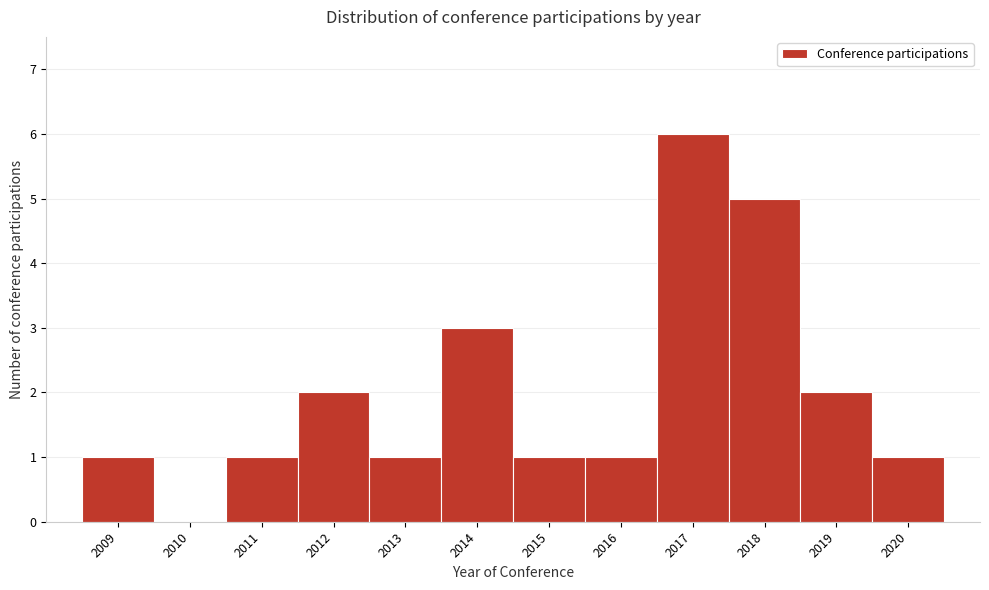

Reading right to left, extract all data points from this chart.

2020=1	2019=2	2018=5	2017=6	2016=1	2015=1	2014=3	2013=1	2012=2	2011=1	2010=0	2009=1